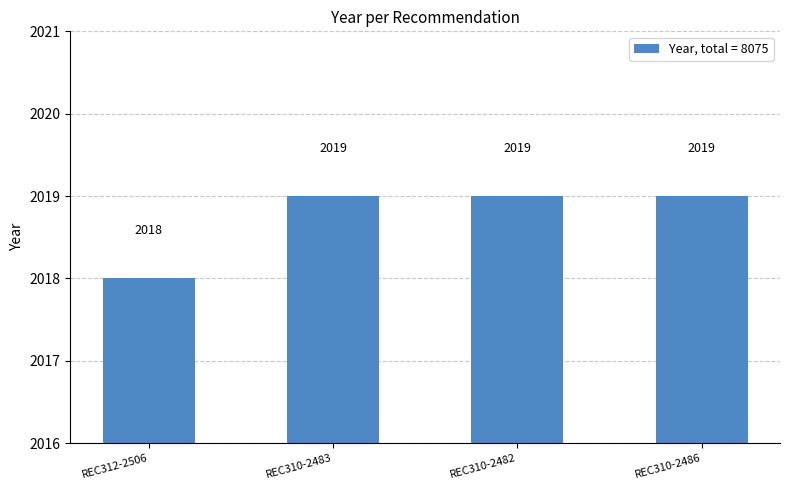

Which label corresponds to the smallest value in the chart?

REC312-2506